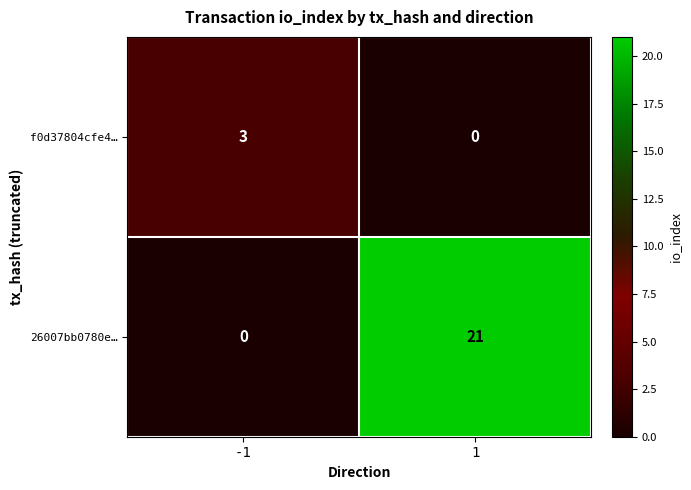

What value does the 26007bb0780e… series have at 1?

21